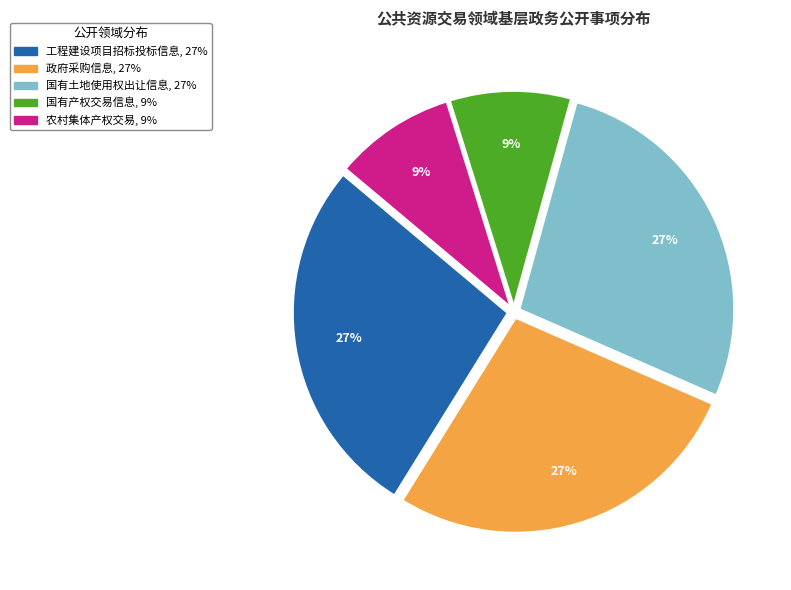

Combined, do 工程建设项目招标投标信息 and 国有产权交易信息 account for over 50%?

No